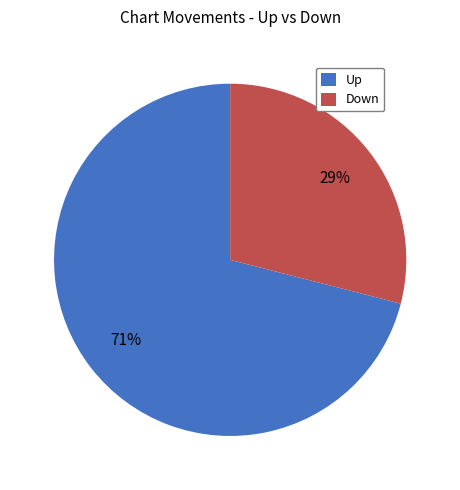

Does Down account for over 50% of the chart?

No